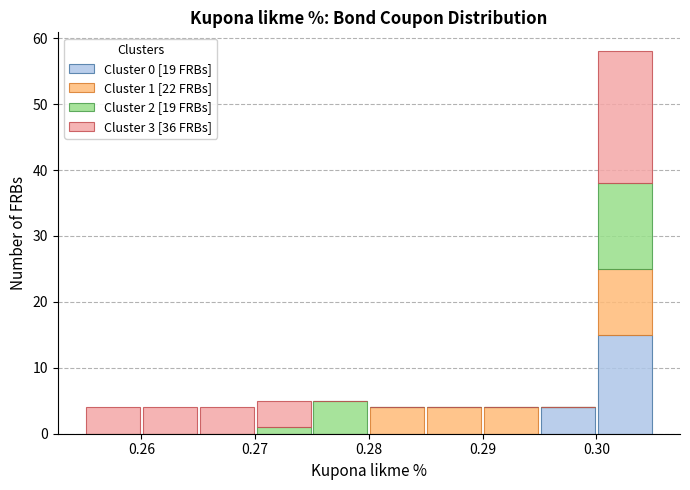

Which range on the x-axis has the tallest stacked bar (by total height)?

0.300 to 0.305